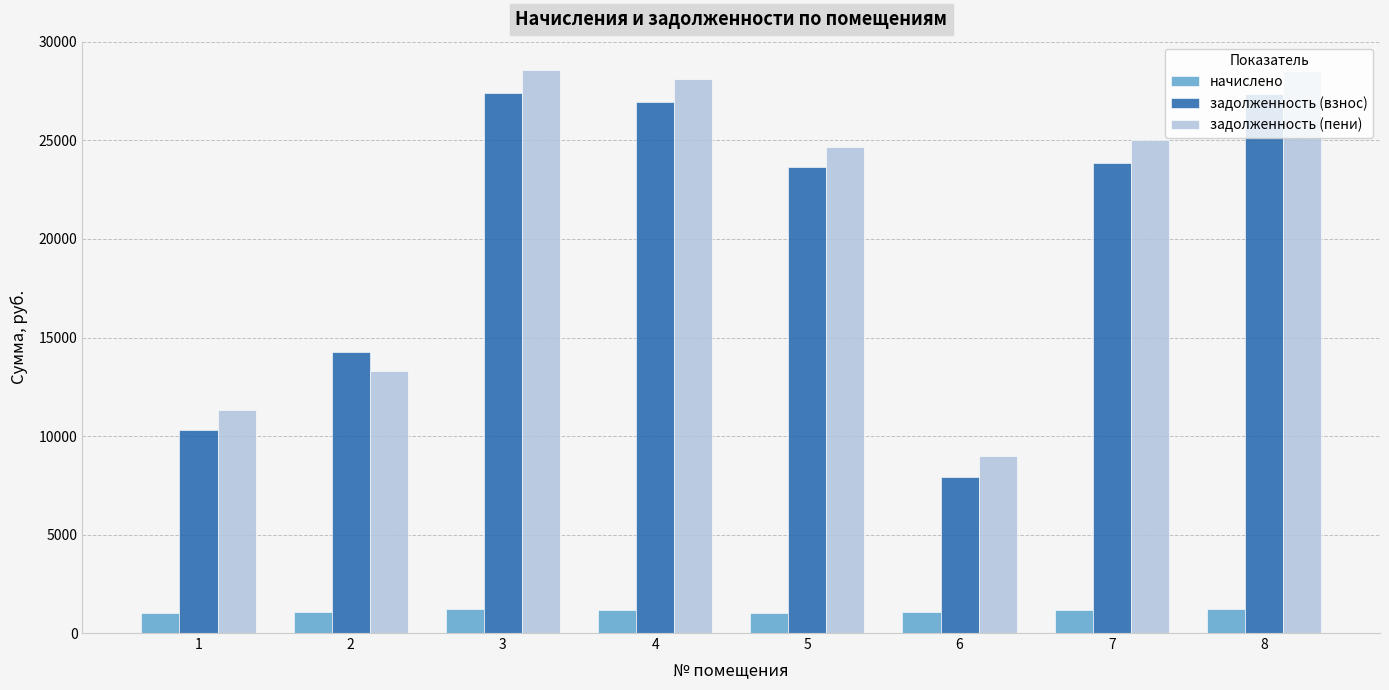

What is the total value across all series at 5?

49382.4